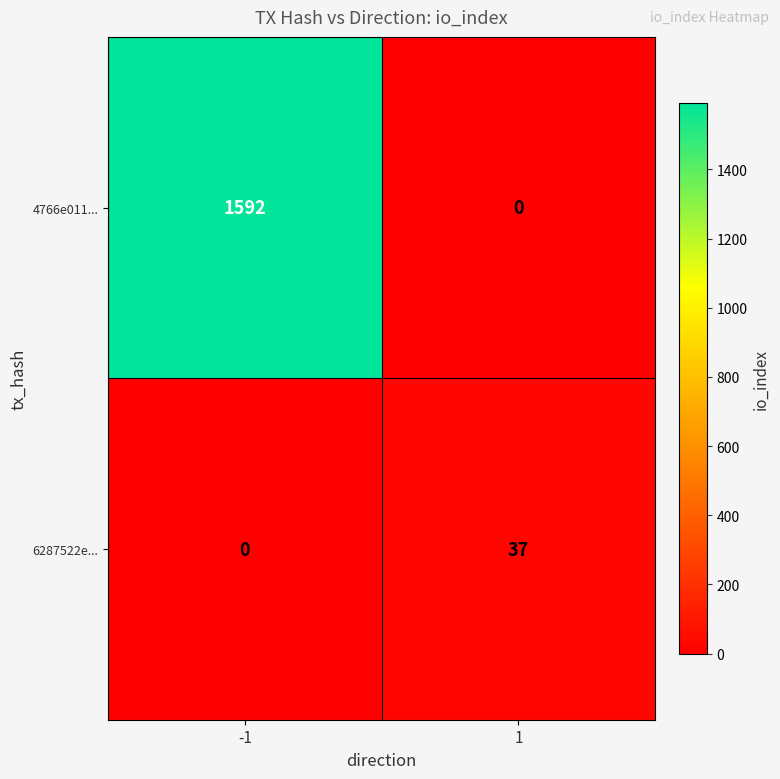

Count the number of data series in this chart.

2